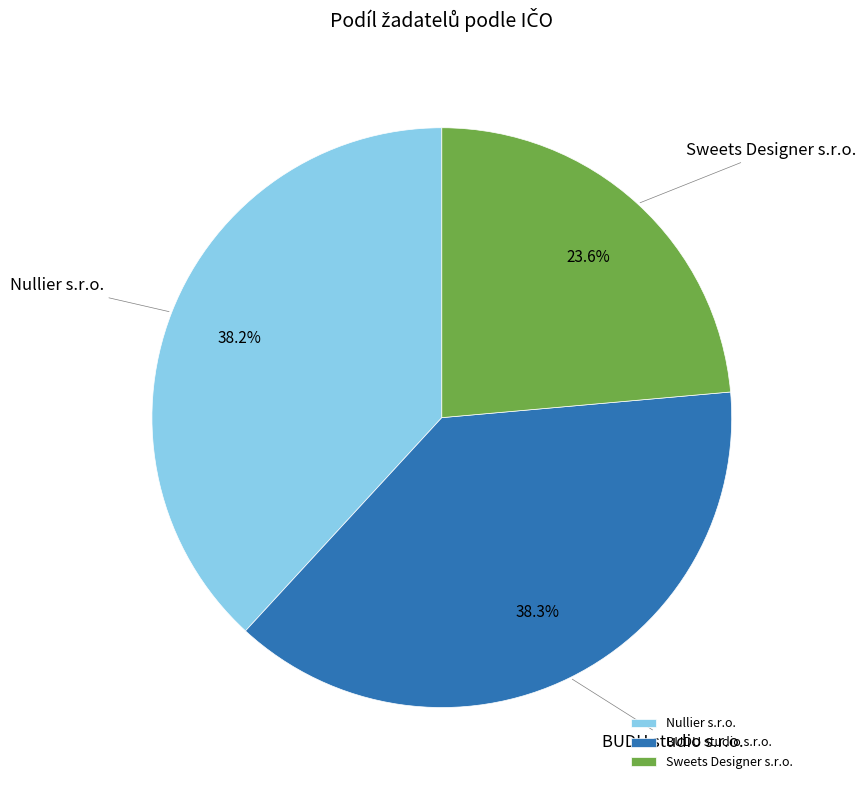

How many slices are in this pie chart?

3